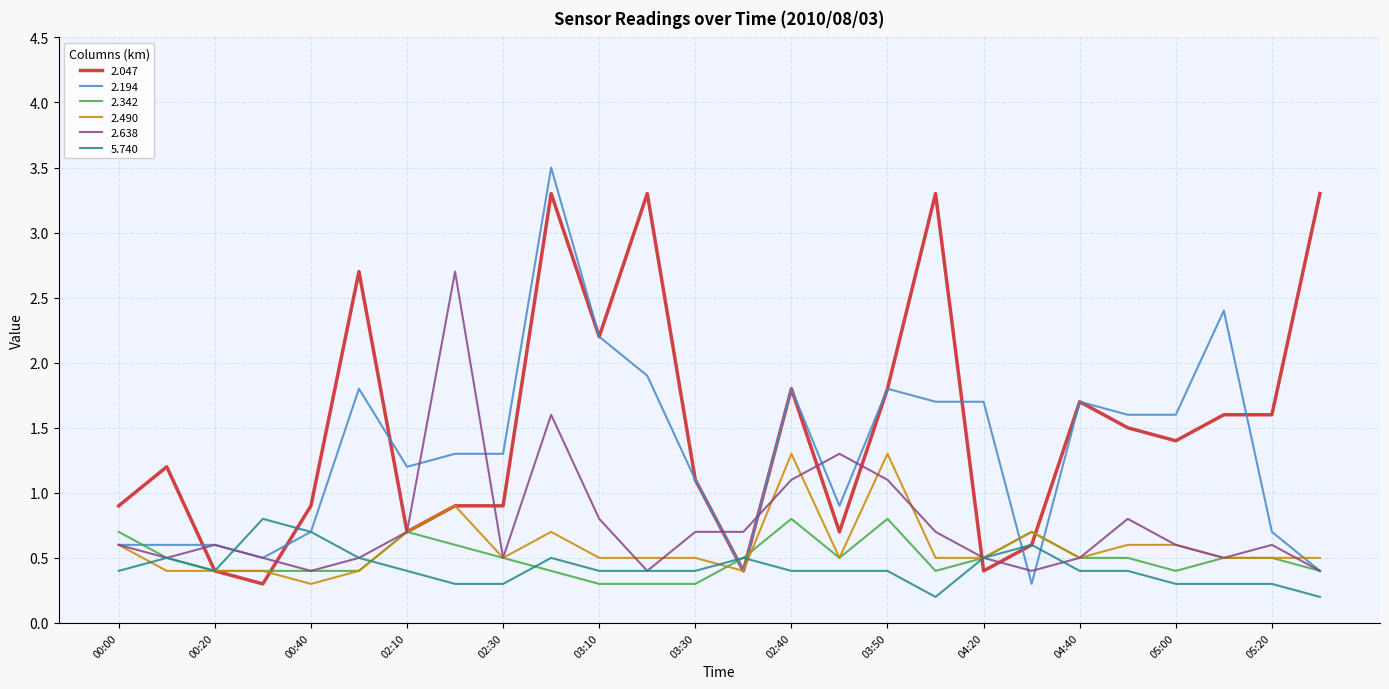

What is the maximum value shown in the chart?

3.5